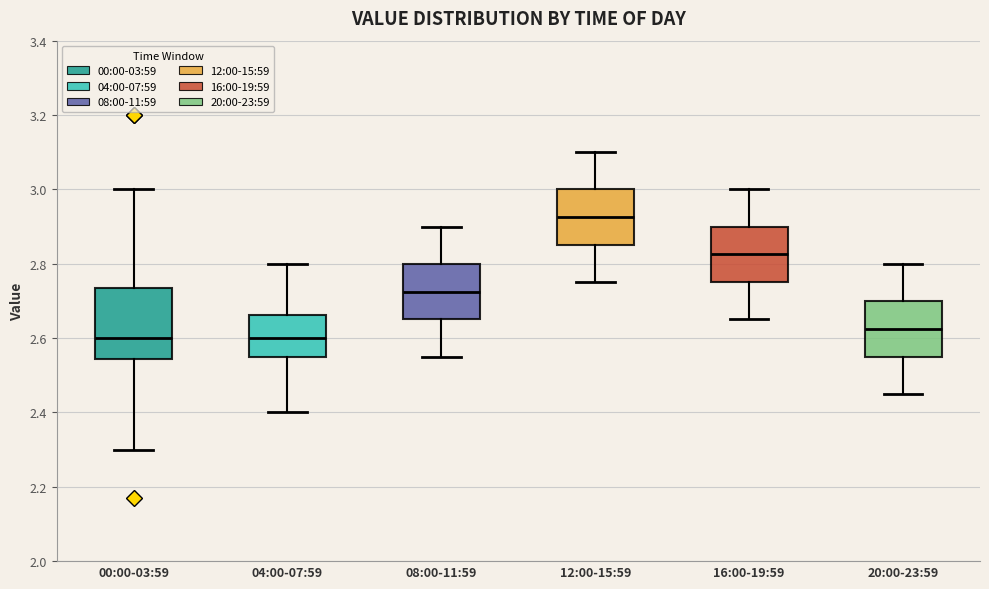

Where is the upper edge of the box for 00:00-03:59 on the y-axis? The values are not printed on the chart, so give them approximately, as read against the axis.

2.74